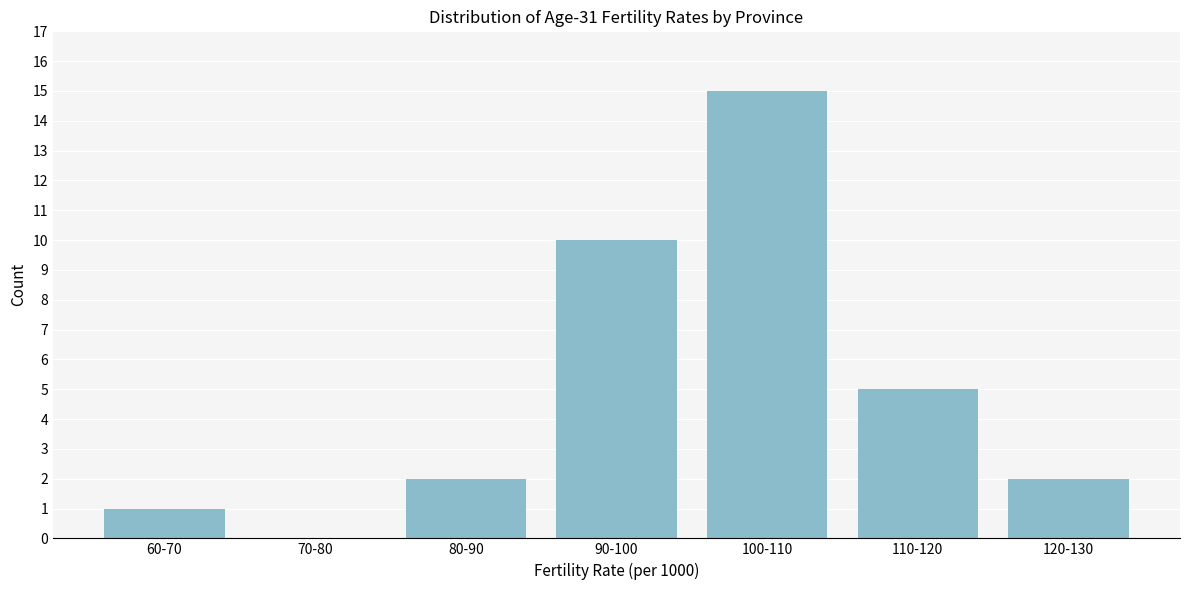

Reading left to right, transcribe all the data shown in this chart.

60-70=1	70-80=0	80-90=2	90-100=10	100-110=15	110-120=5	120-130=2